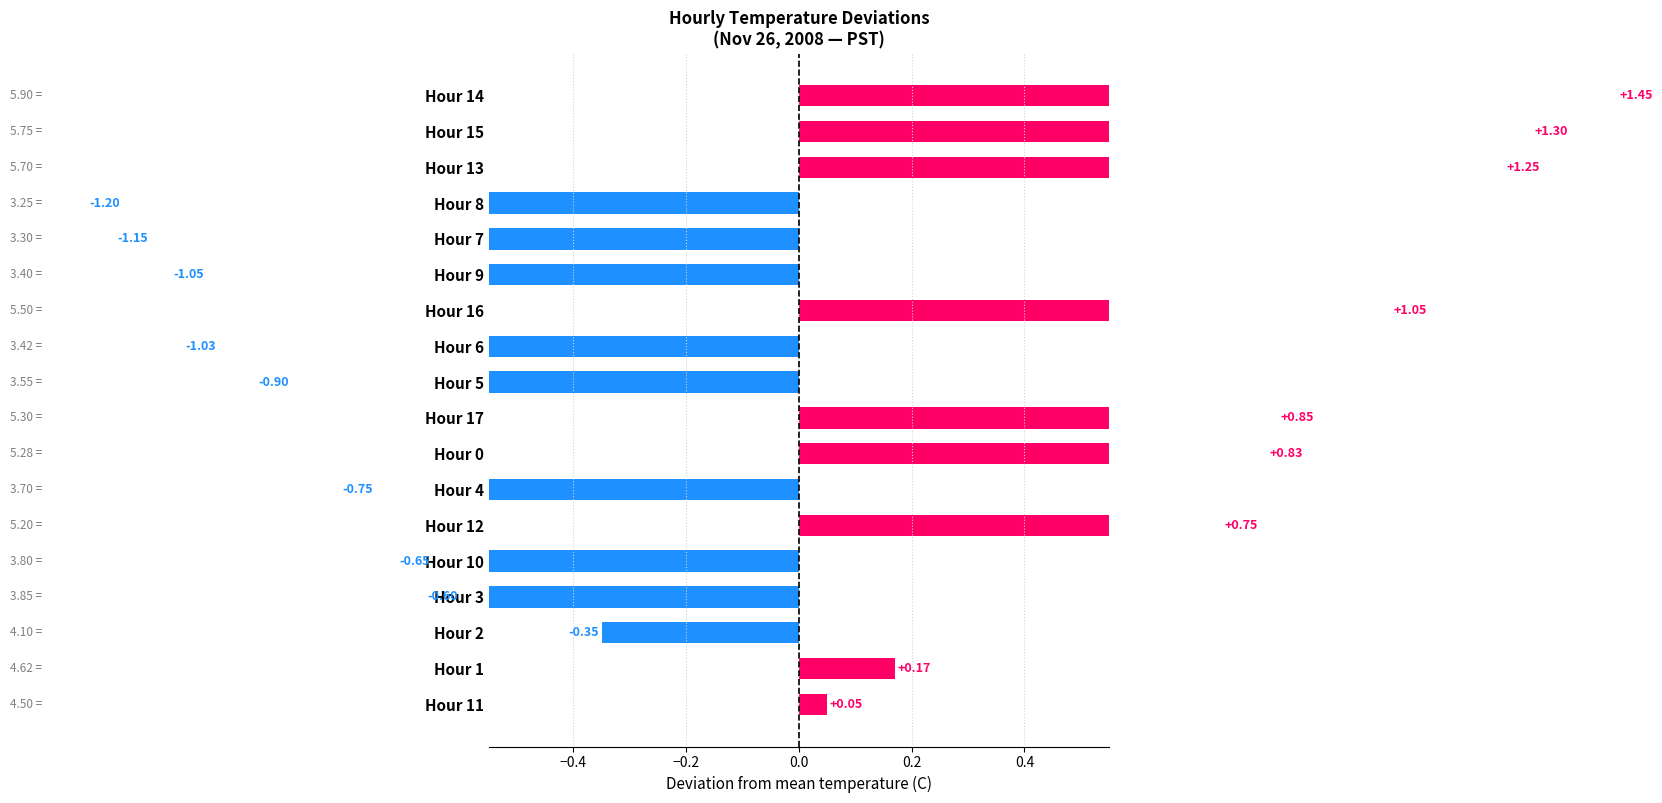

How many values are below zero?

9